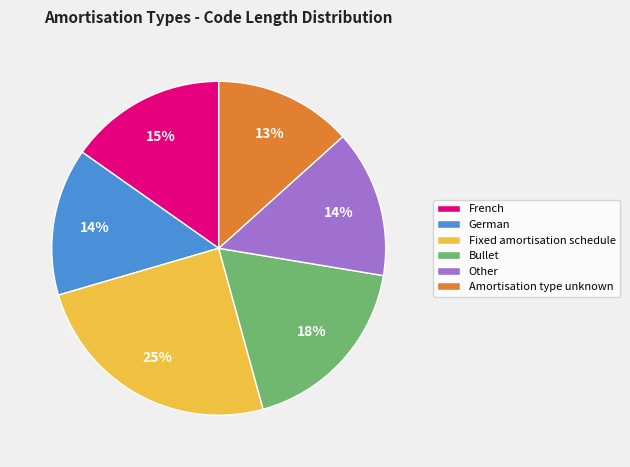

Which slice is the smallest?

Amortisation type unknown